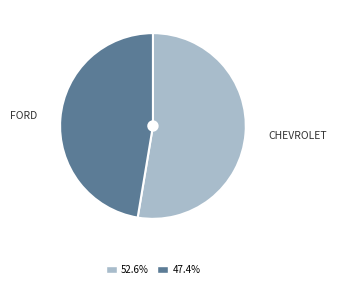

Which has a higher value, CHEVROLET or FORD?

CHEVROLET